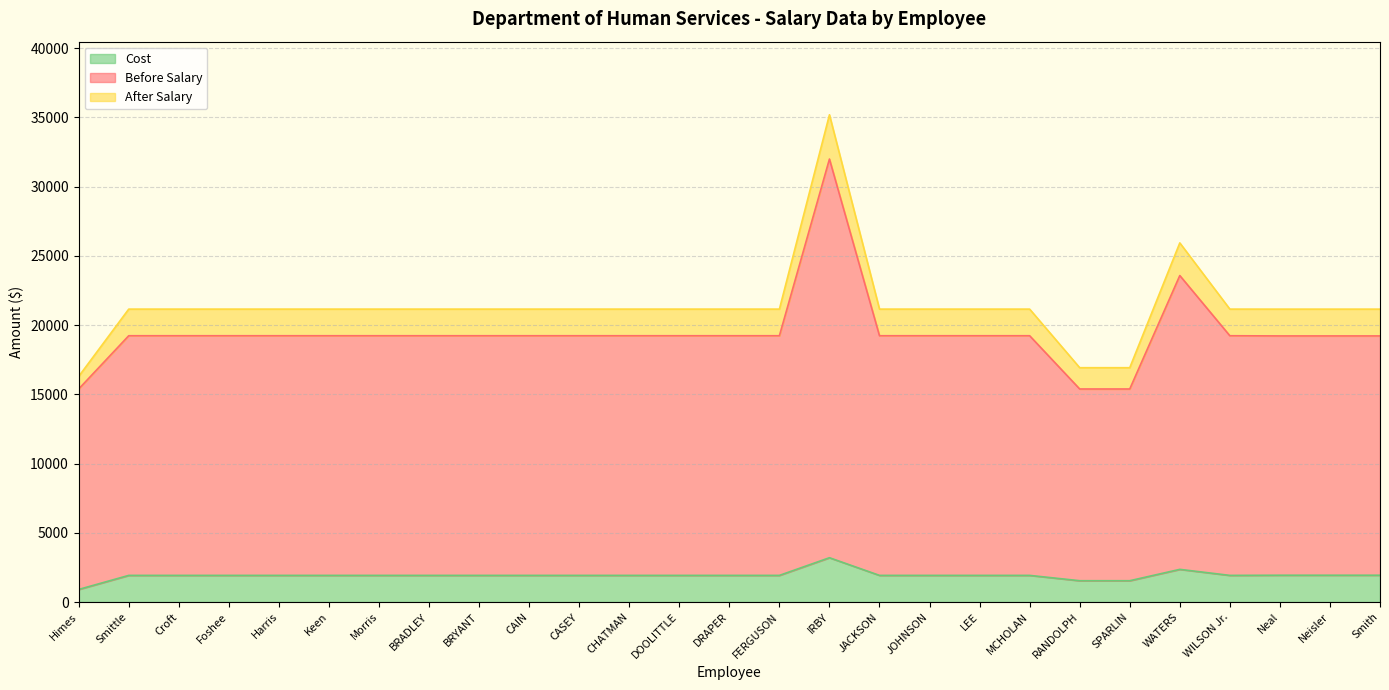

Does the chart have visible grid lines?

Yes